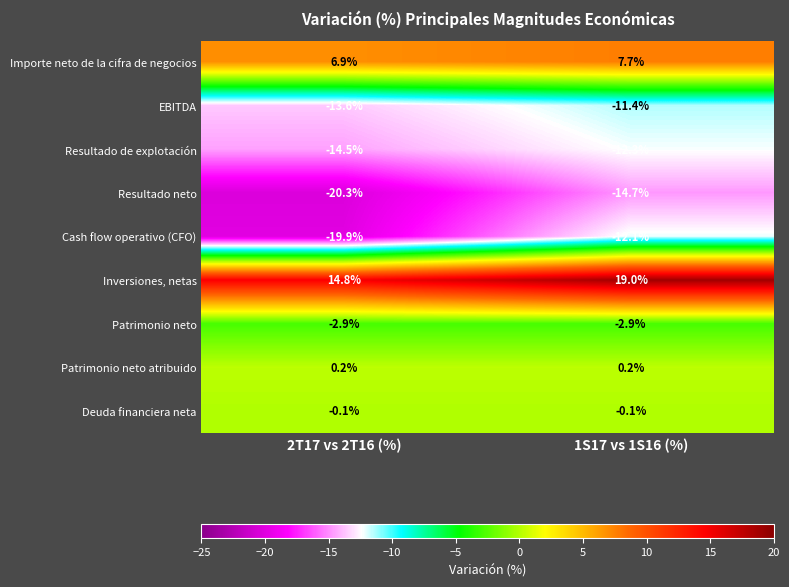

Reading left to right, extract all data points from this chart.

Importe neto de la cifra de negocios: 2T17 vs 2T16 (%)=6.9	1S17 vs 1S16 (%)=7.7
EBITDA: 2T17 vs 2T16 (%)=-13.6	1S17 vs 1S16 (%)=-11.4
Resultado de explotación: 2T17 vs 2T16 (%)=-14.5	1S17 vs 1S16 (%)=-12.3
Resultado neto: 2T17 vs 2T16 (%)=-20.3	1S17 vs 1S16 (%)=-14.7
Cash flow operativo (CFO): 2T17 vs 2T16 (%)=-19.9	1S17 vs 1S16 (%)=-12.1
Inversiones, netas: 2T17 vs 2T16 (%)=14.8	1S17 vs 1S16 (%)=19.0
Patrimonio neto: 2T17 vs 2T16 (%)=-2.9	1S17 vs 1S16 (%)=-2.9
Patrimonio neto atribuido: 2T17 vs 2T16 (%)=0.2	1S17 vs 1S16 (%)=0.2
Deuda financiera neta: 2T17 vs 2T16 (%)=-0.1	1S17 vs 1S16 (%)=-0.1